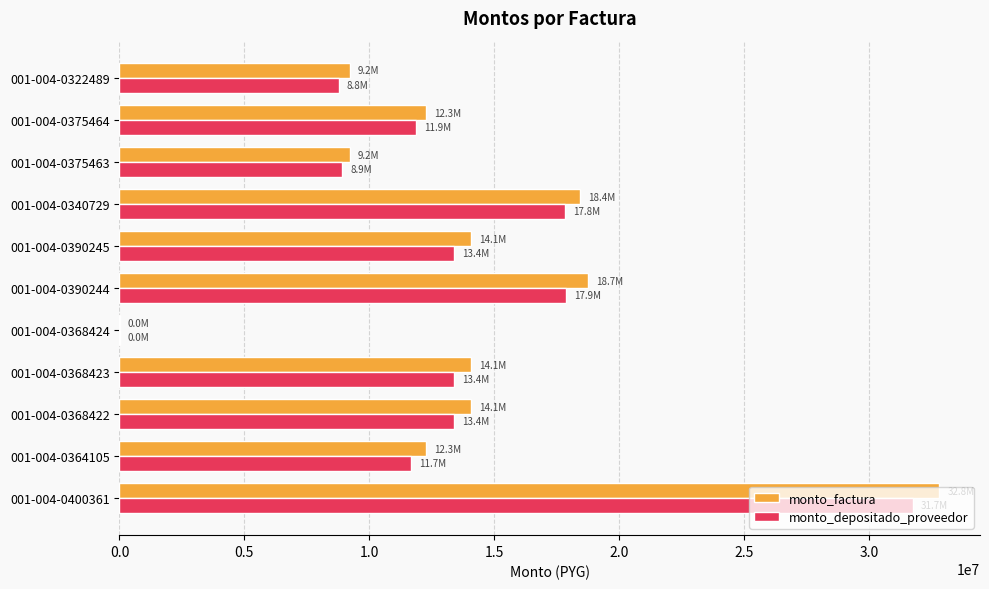

Which series changed the most between 001-004-0368422 and 001-004-0322489?

monto_factura